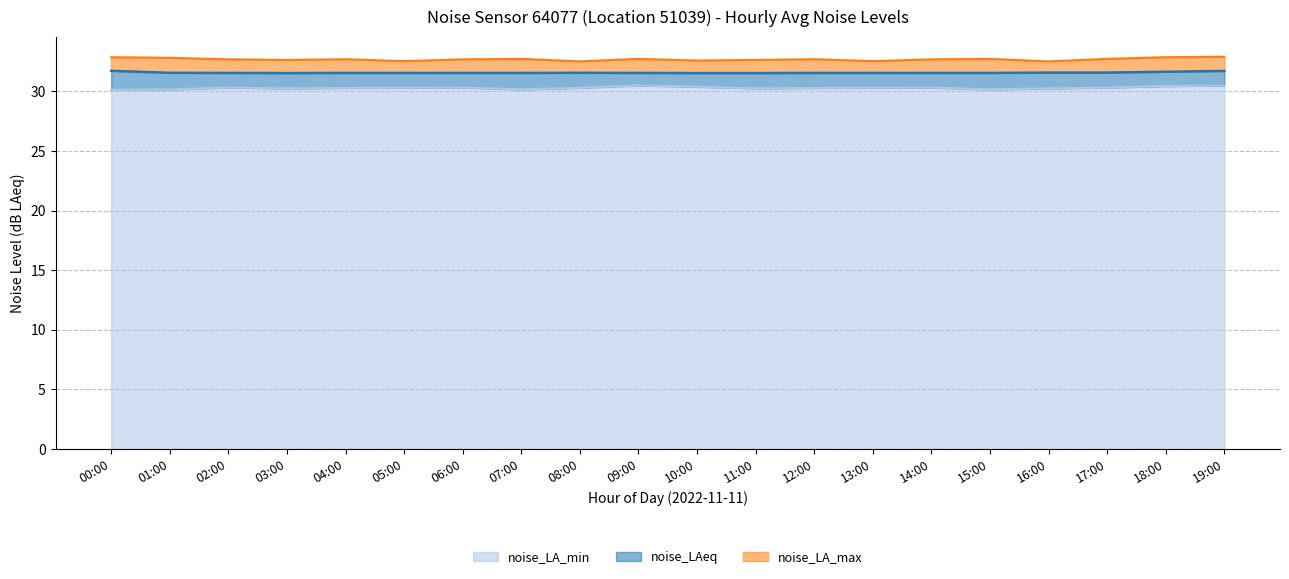

List the series in order of their peak value, lowest first.

noise_LA_min, noise_LAeq, noise_LA_max